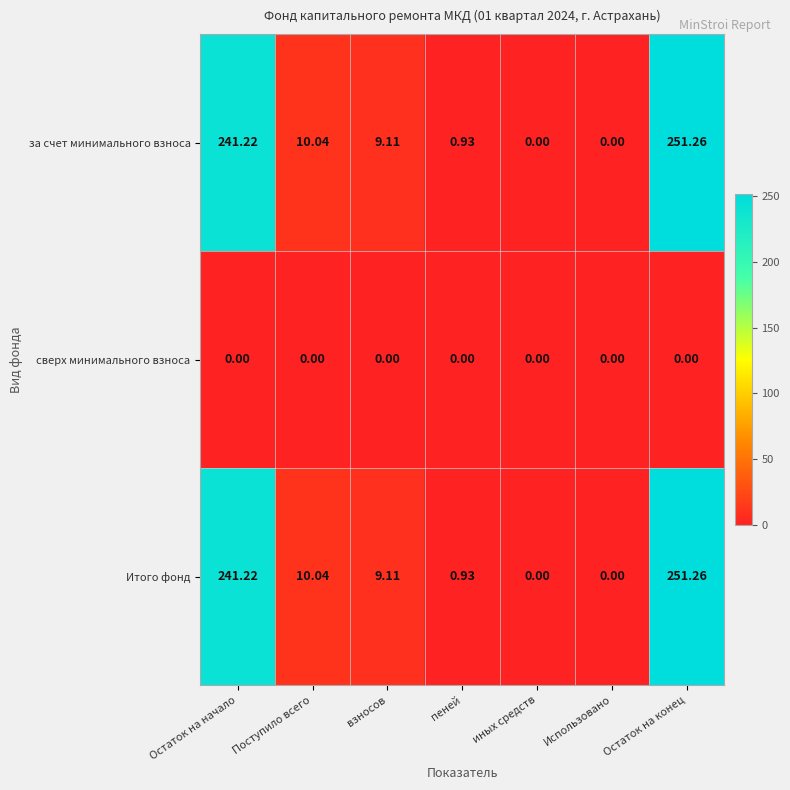

At which category is the sum across all series the highest?

Остаток на конец